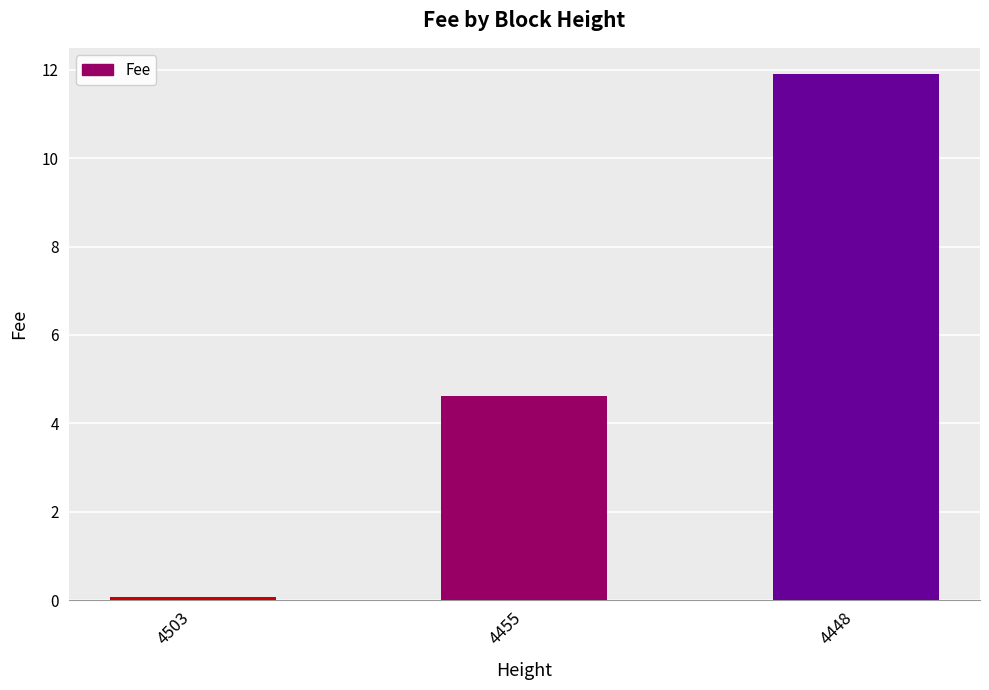

How many bars are there in total?

3